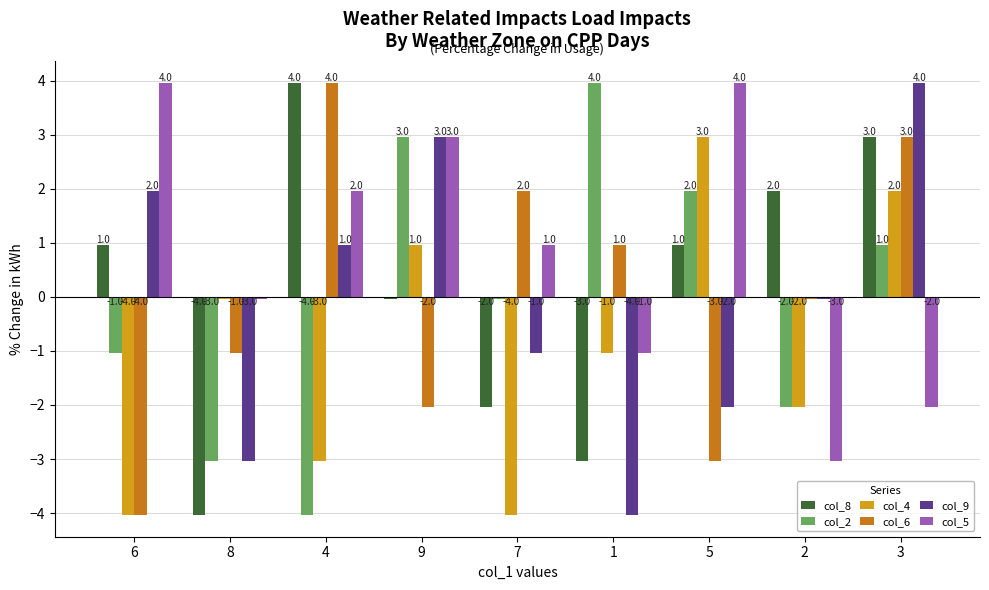

How many positive values does the col_6 series have?

4